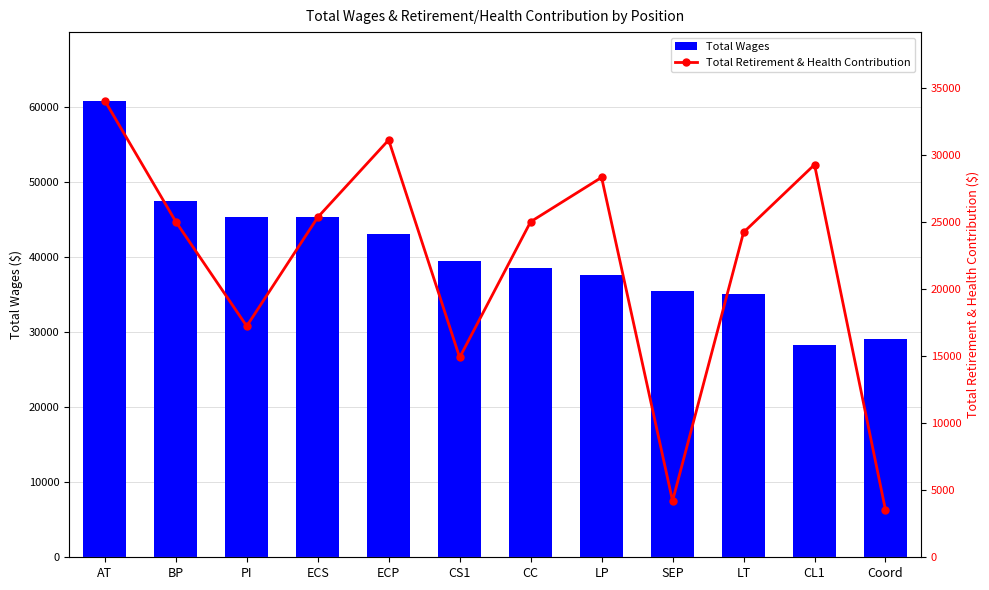

Is the value of Total Retirement & Health Contribution at ECP greater than the value of Total Wages at PI?

No